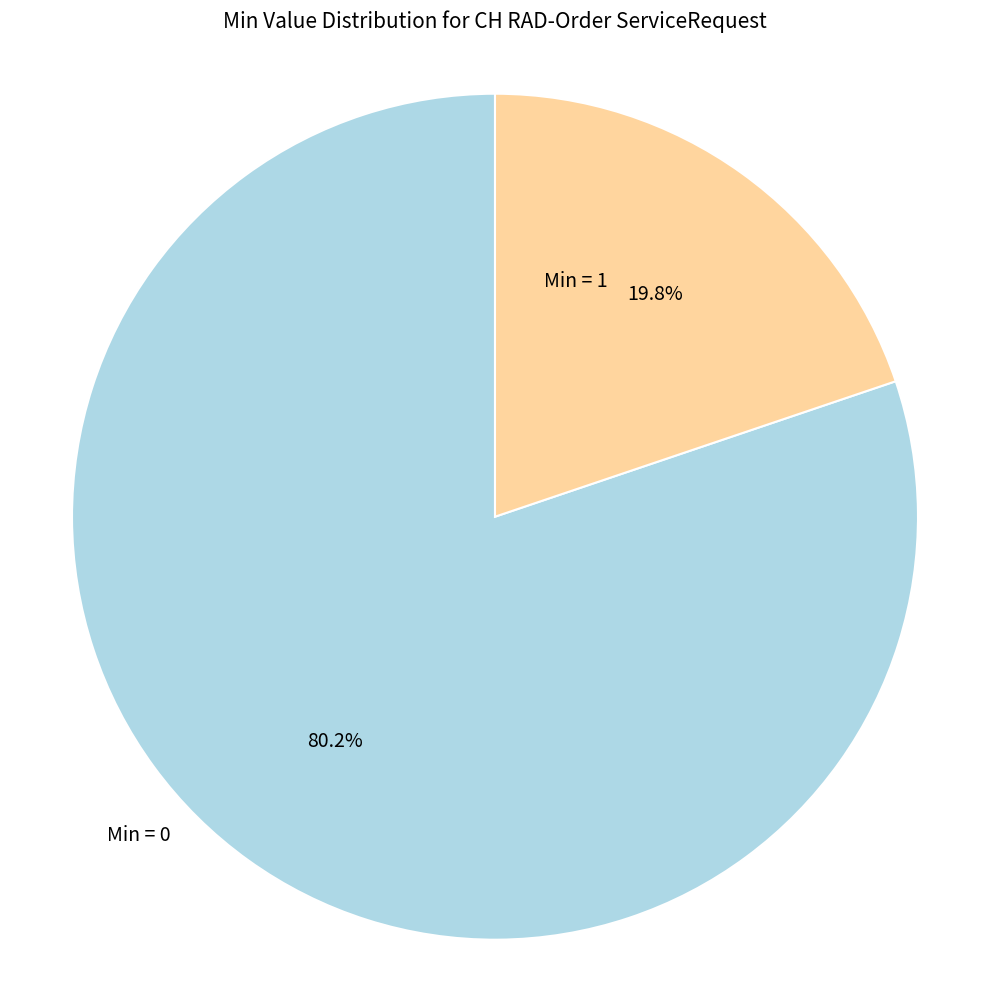

Is there any slice that represents more than half of the pie?

Yes